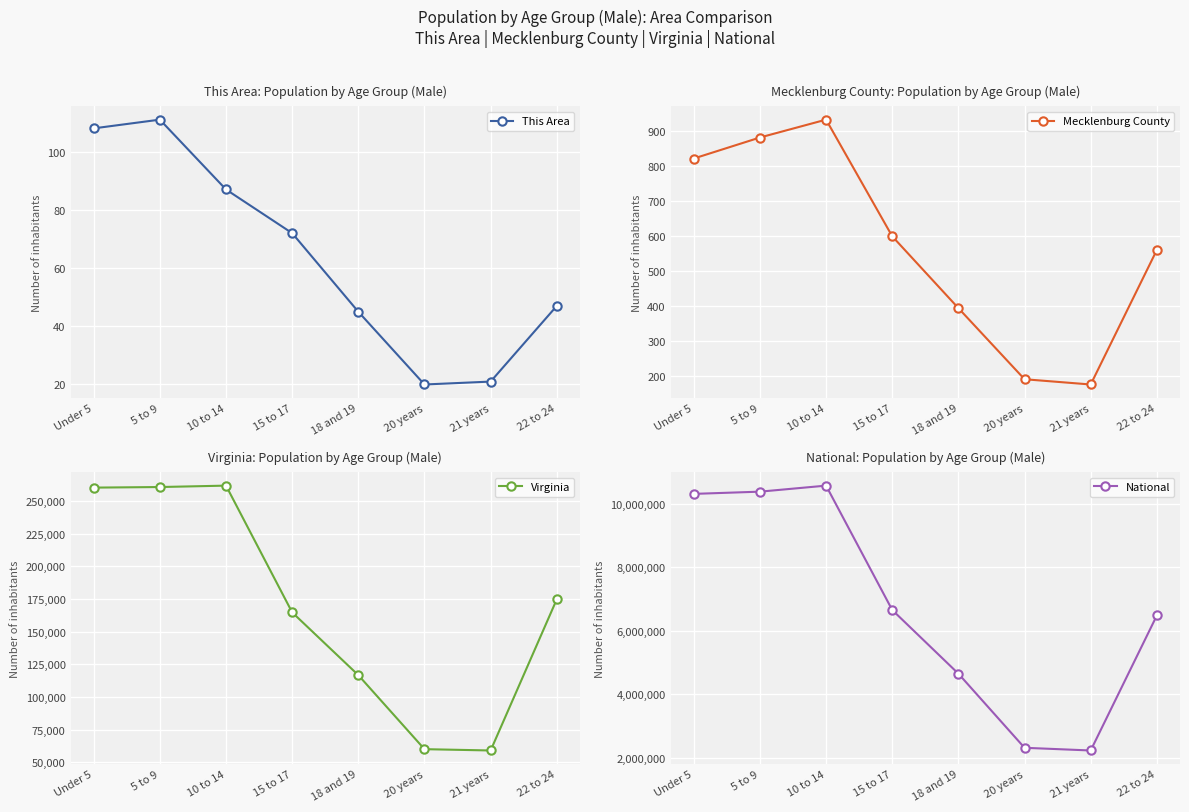

What is the maximum value shown in the chart?

10579862